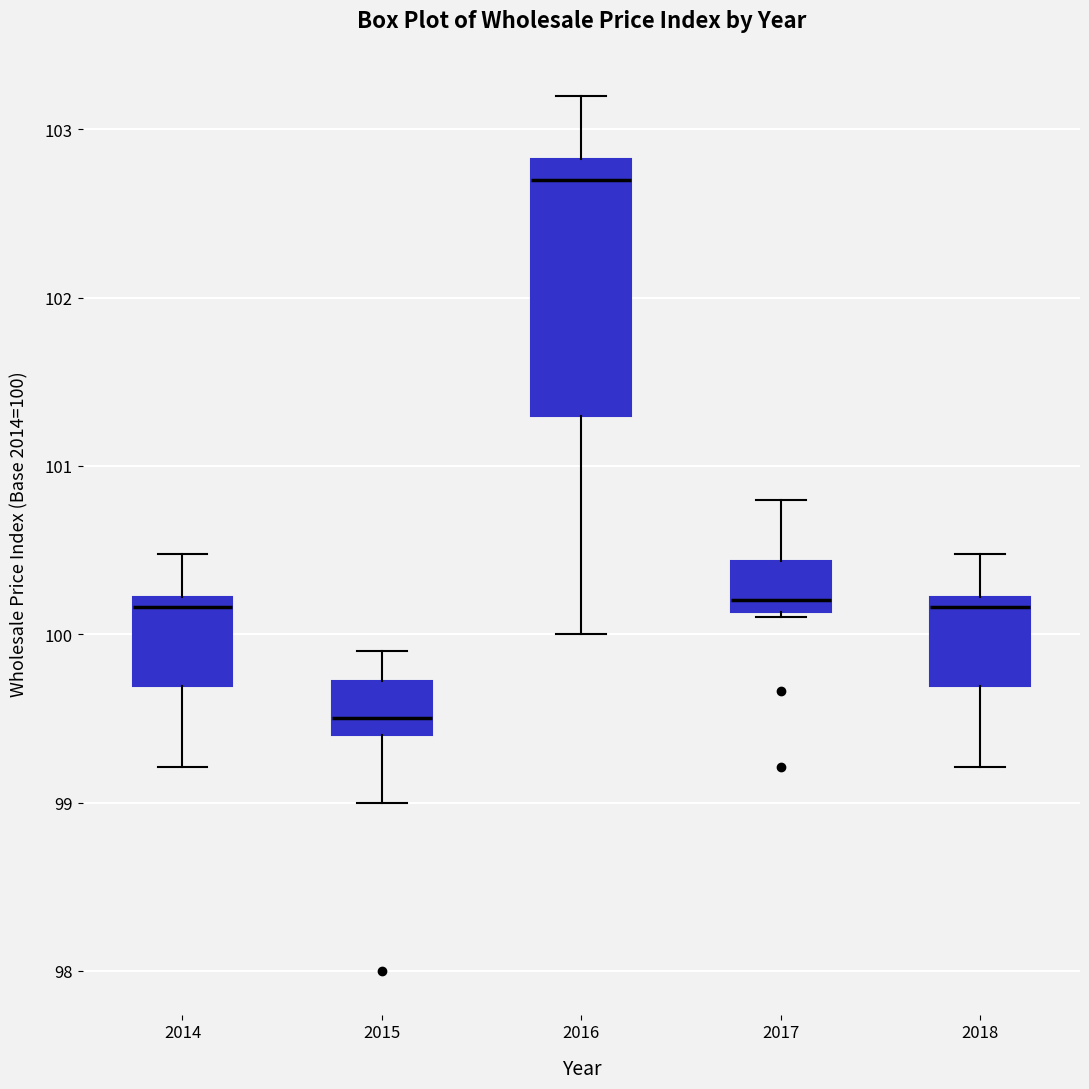

Where is the lower edge of the box at x = 2015 on the y-axis? The values are not printed on the chart, so give them approximately, as read against the axis.

99.4